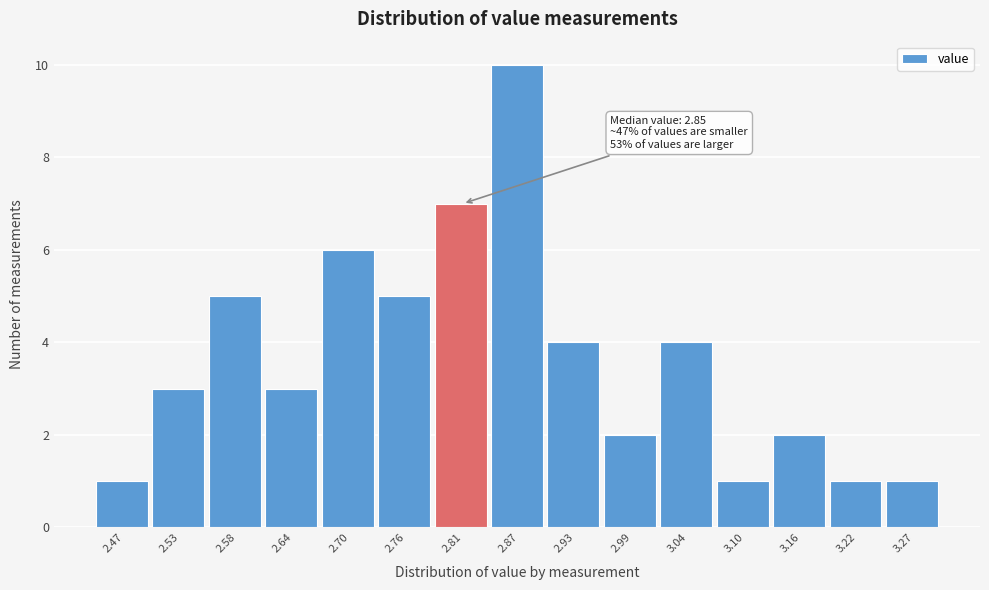

Reading left to right, what are all the values shown in this chart?

1	3	5	3	6	5	7	10	4	2	4	1	2	1	1